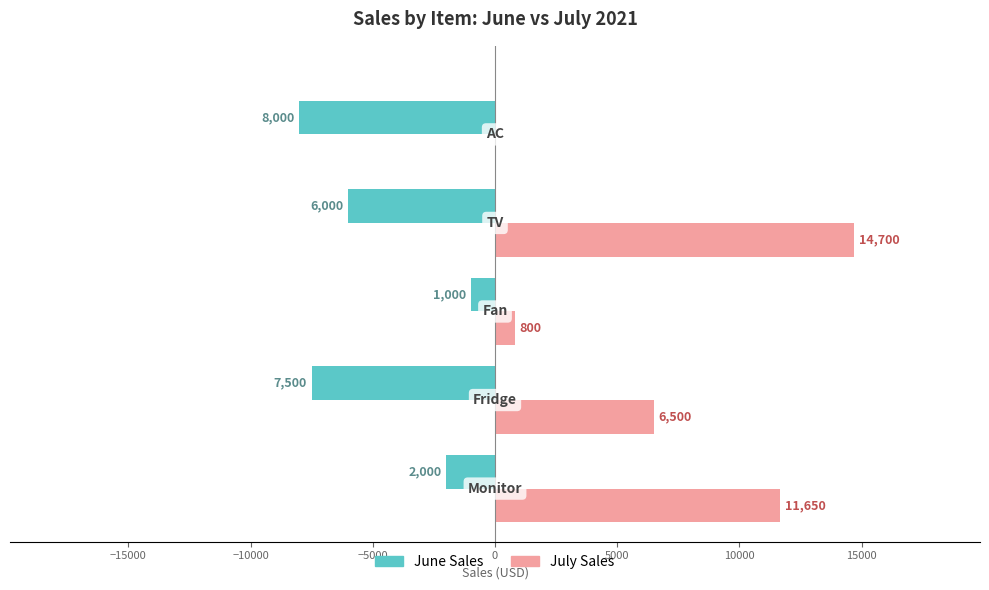

What position from the right is 0?

1